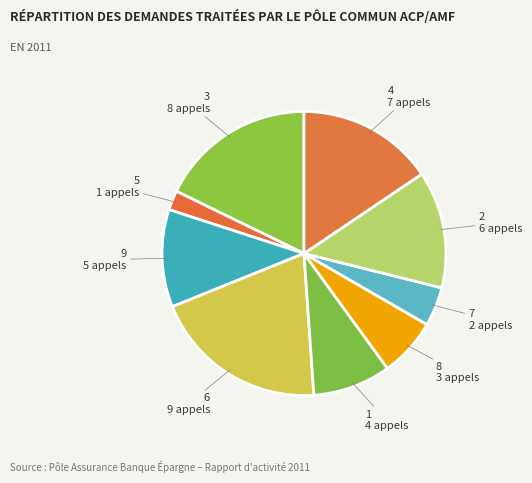

Rank the categories by value from highest to lowest.

6, 3, 4, 2, 9, 1, 8, 7, 5